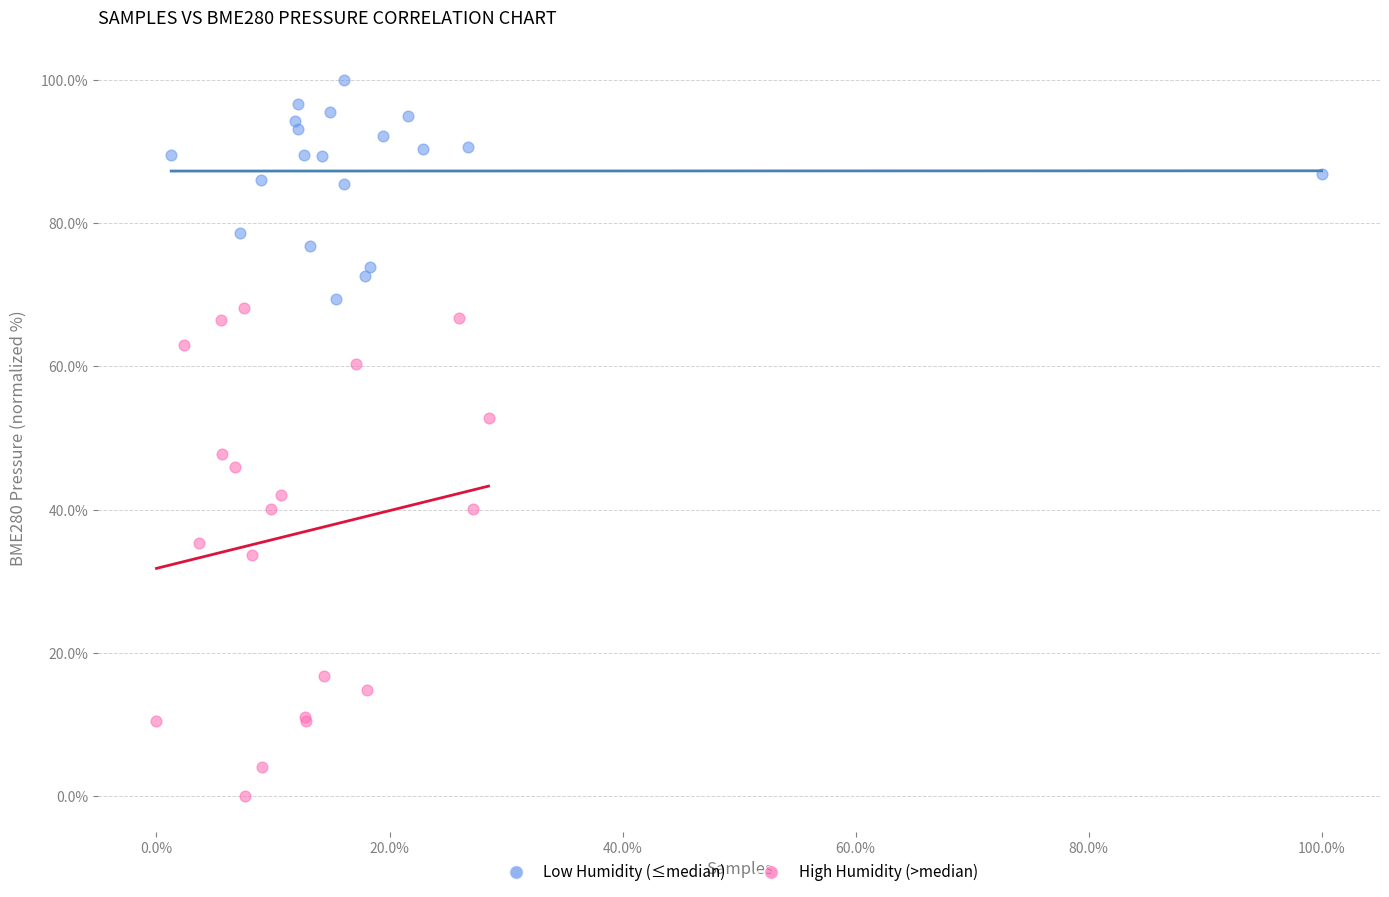

Which series contains the highest Y value?

Low Humidity (≤median)